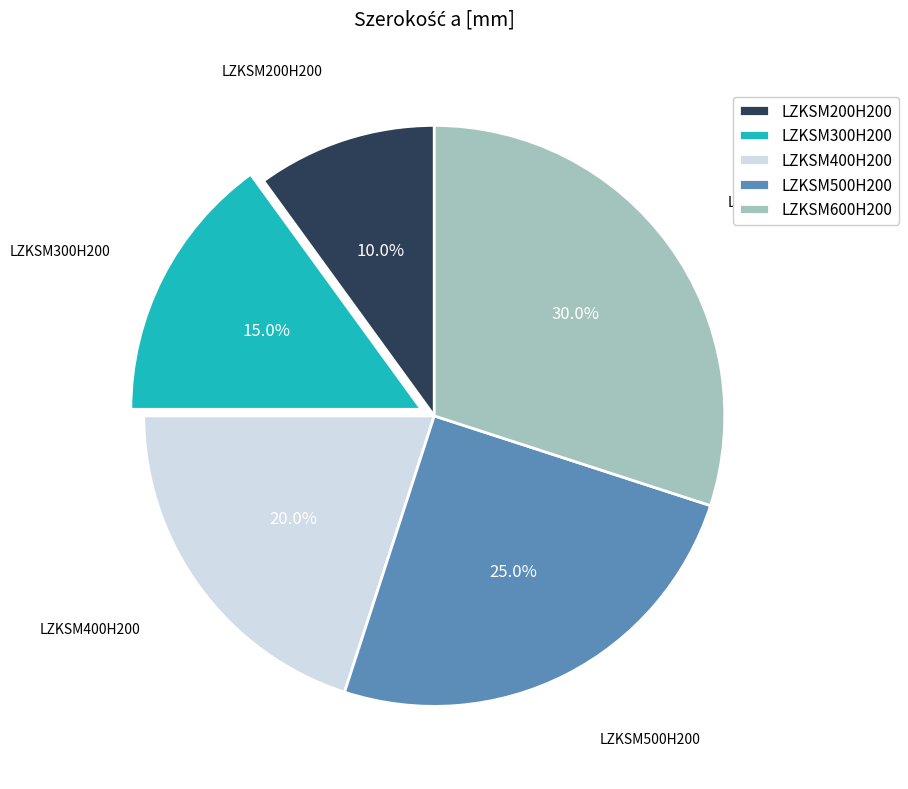

What is the ratio of the value at LZKSM600H200 to the value at LZKSM500H200?

1.2